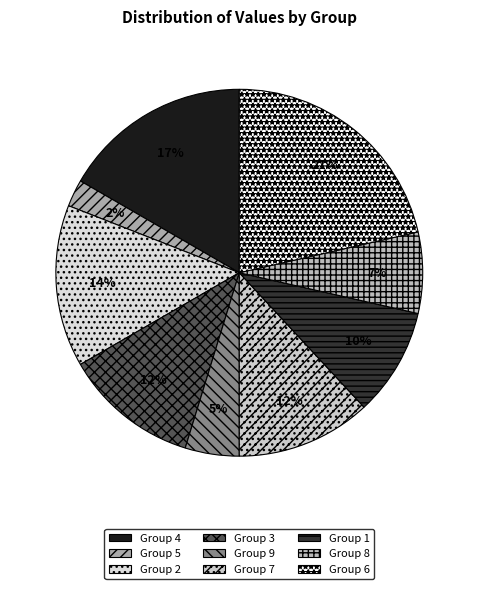

To the nearest percent, what is the average slice percentage?

11%